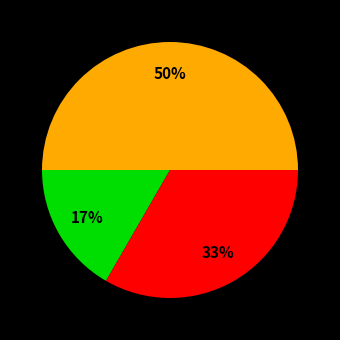

To the nearest percent, what is the average slice percentage?

33%